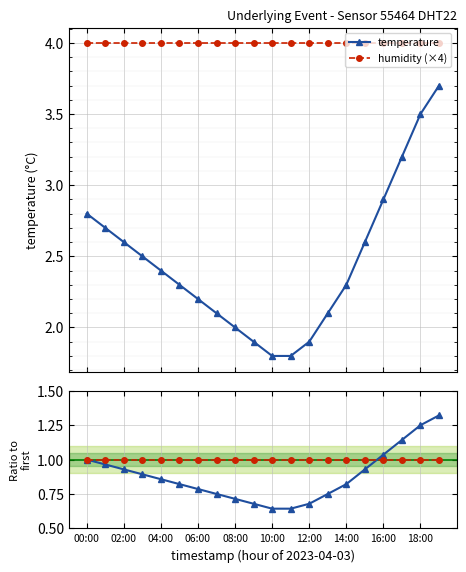

At how many categories does at least one series exceed 2?

20